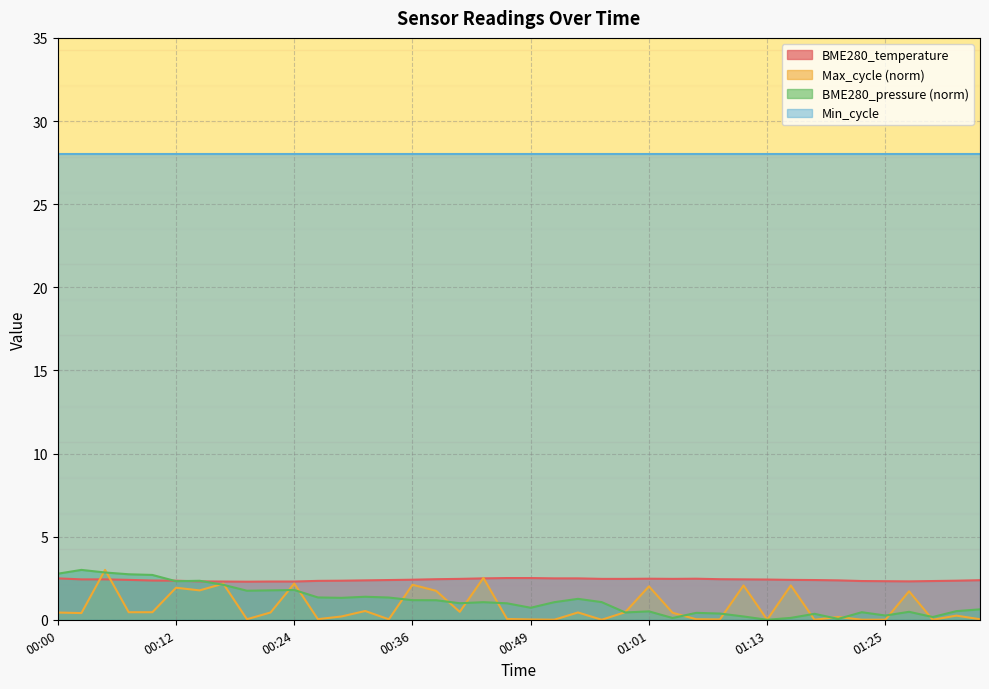

What is the label of the 33rd point from the right?

00:17